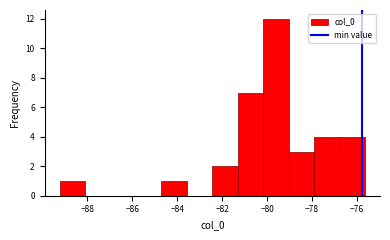

Reading left to right, list every bar in this chart as the range it spans on the x-axis followed by its height. Neither the bar edges nor the heights are printed on the chart, so give them approximately, as read against the axes.

-89.2 to -88.0: 1
-88.0 to -87.0: 0
-87.0 to -85.8: 0
-85.8 to -84.6: 0
-84.6 to -83.6: 1
-83.6 to -82.4: 0
-82.4 to -81.4: 2
-81.4 to -80.2: 7
-80.2 to -79.0: 12
-79.0 to -78.0: 3
-78.0 to -76.8: 4
-76.8 to -75.6: 4